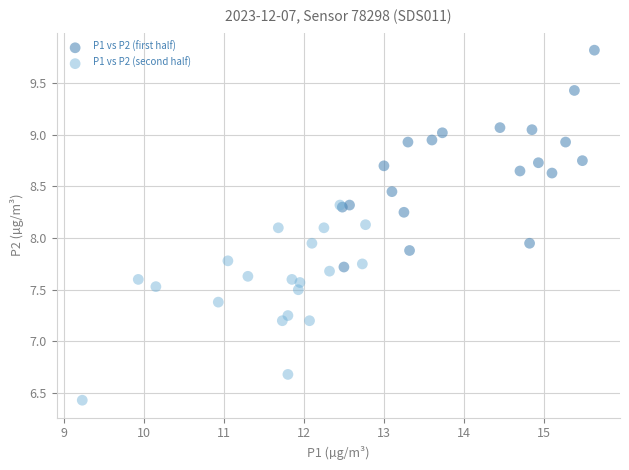

What are all the series names shown in the legend?

P1 vs P2 (first half), P1 vs P2 (second half)